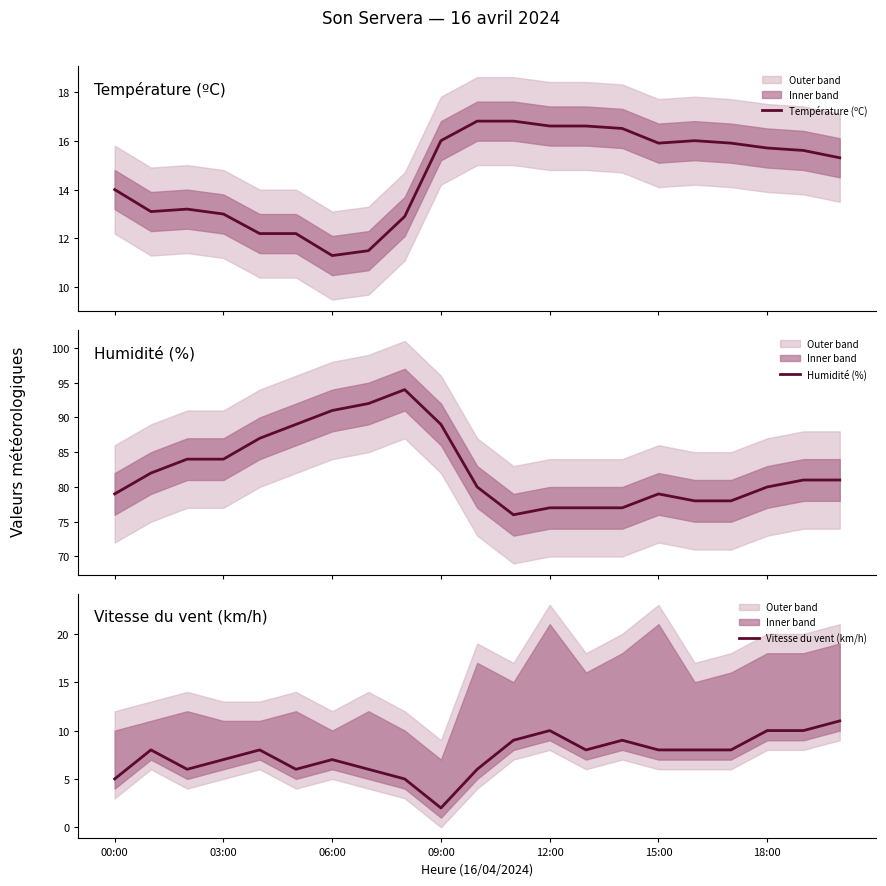

The Humidité (%) series shows 102.8 at 13. True or false?

False